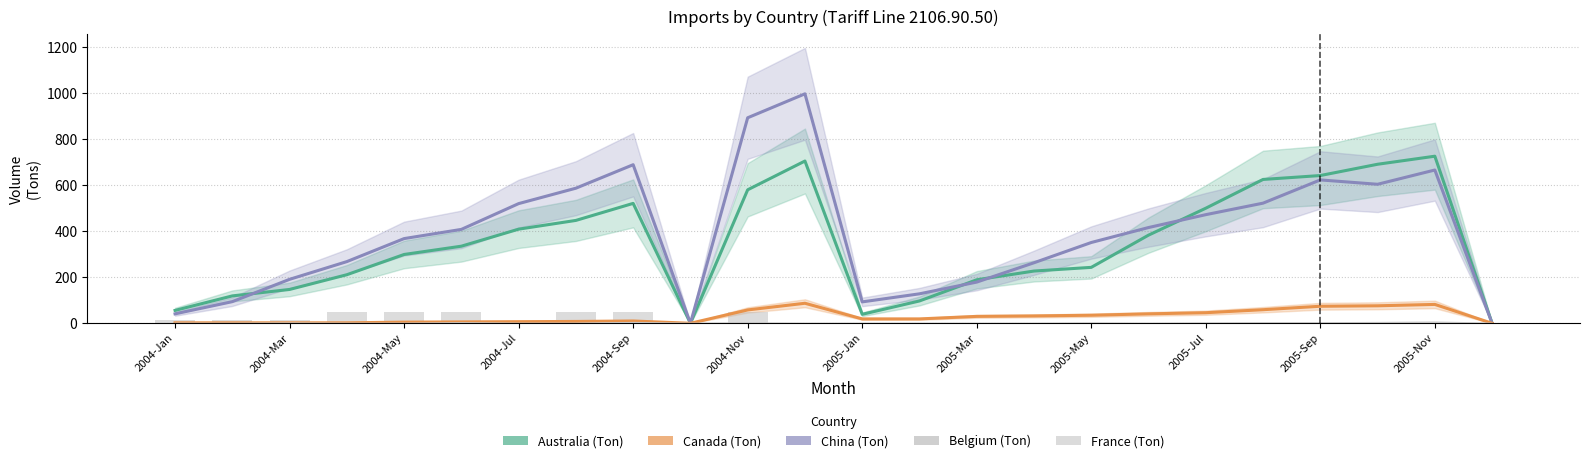

Reading left to right, extract all data points from this chart.

Australia (Ton): 56	119	147	211	299	335	409	447	521	0	580	705	39	97	189	227	243	383	500	625	642	691	726	0
China (Ton): 41	94	191	268	368	408	520	587	689	0	893	997	93	128	179	263	351	416	472	522	623	604	666	0
Canada (Ton): 2	2	2	2	5	6	7	8	10	0	58	87	19	19	30	32	35	41	46	59	74	76	82	0
Belgium (Ton): 14	14	15	48	48	49	0	49	49	0	50	0	0	1	1	2	2	2	0	0	0	0	0	0